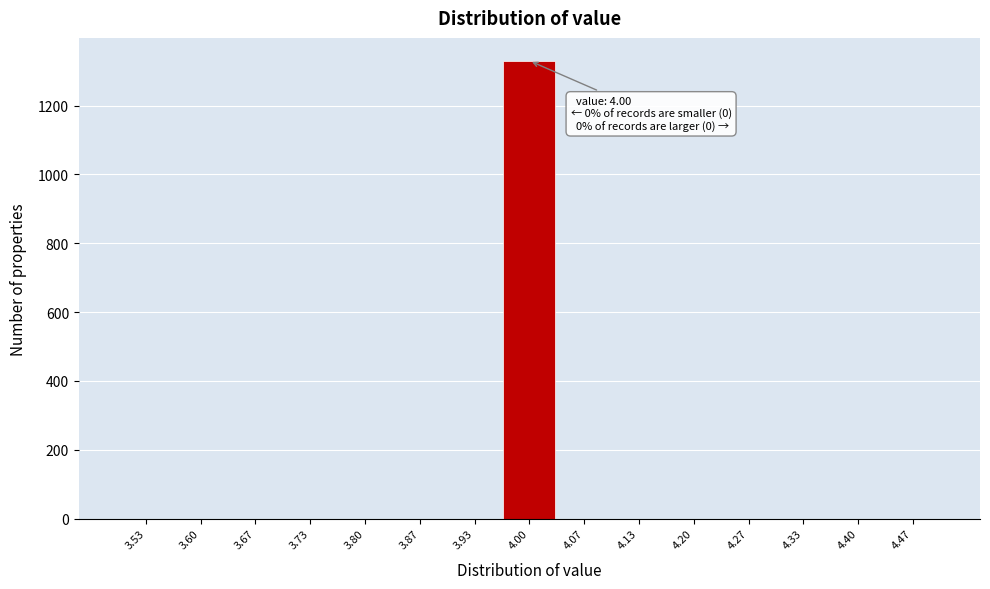

Over which range of the x-axis is the bar tallest?

3.97 to 4.03